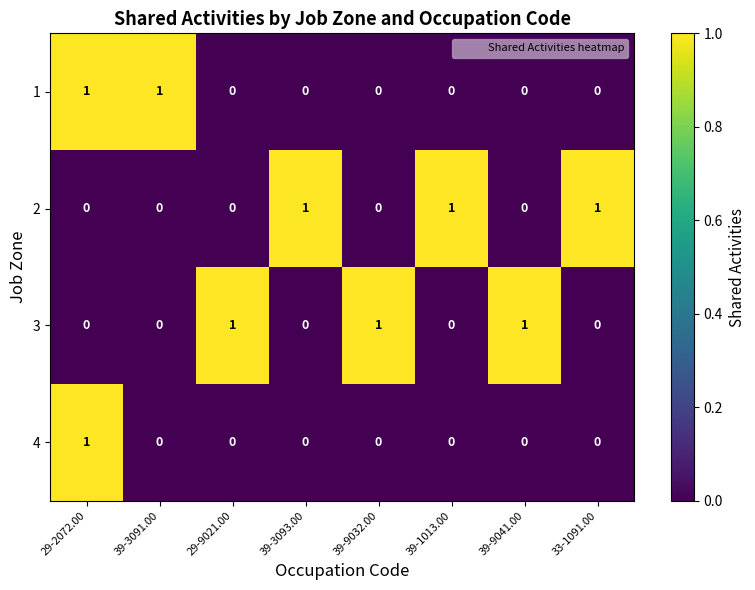

What is the sum of all 2 values?

3